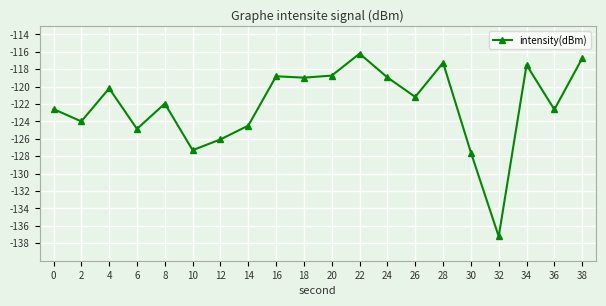

What is the difference between the second highest and second lowest values?

10.8